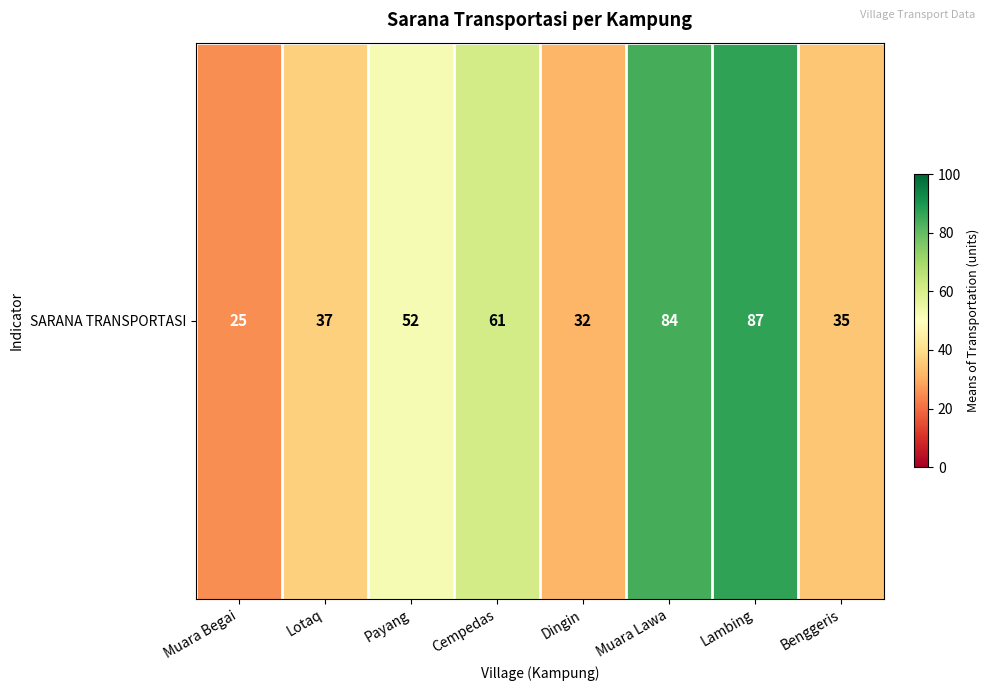

Where is the data nearest to the value 56?

Payang